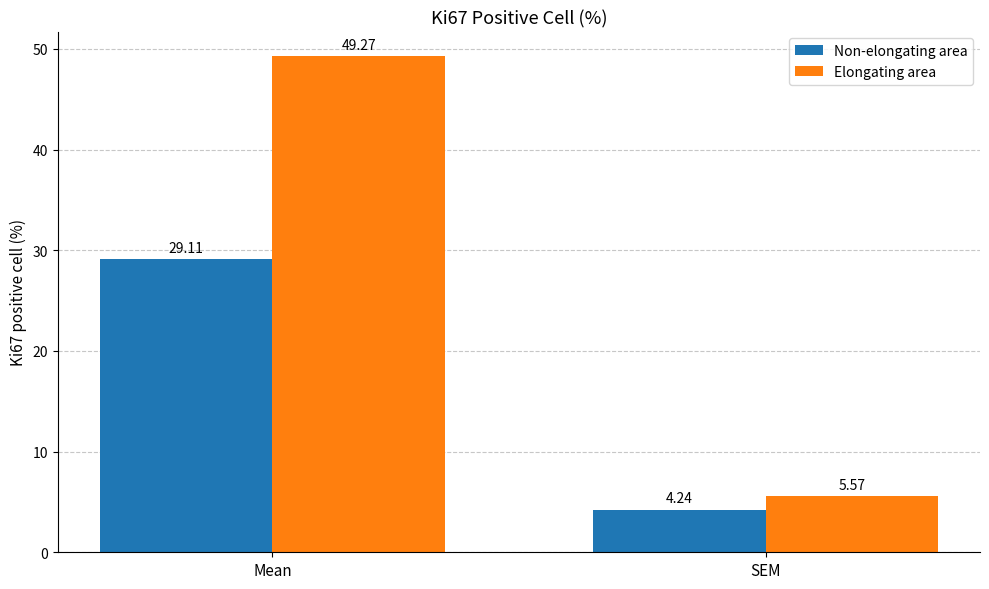

How many data points in Elongating area are less than 49?

1